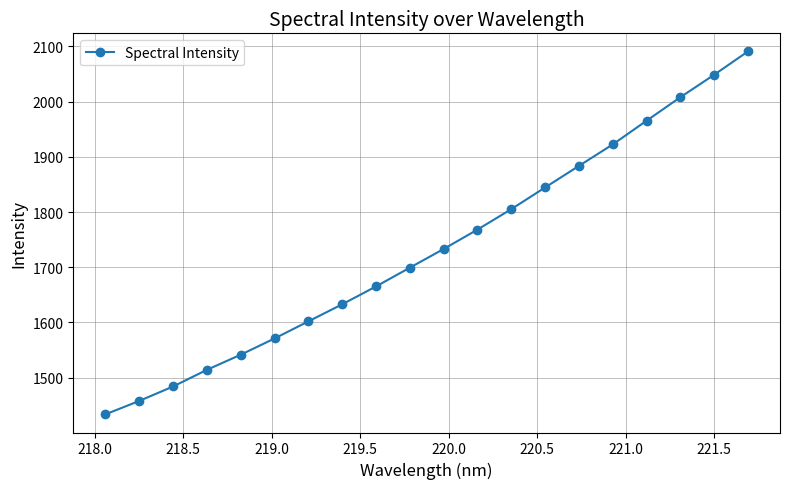

What is the value of the 2nd point from the left?

1457.7